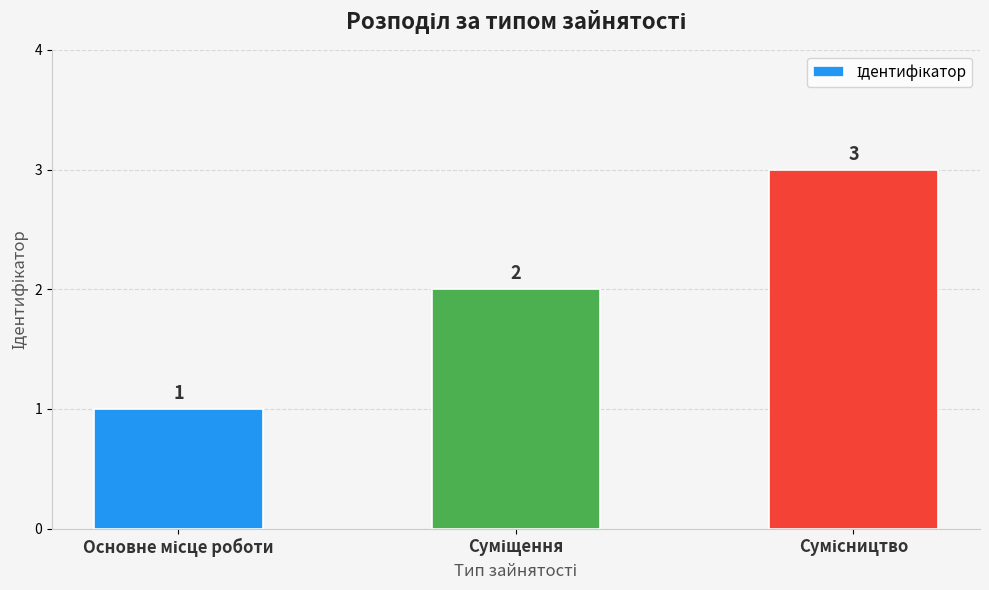

Count the values in the range 1 to 3.

3